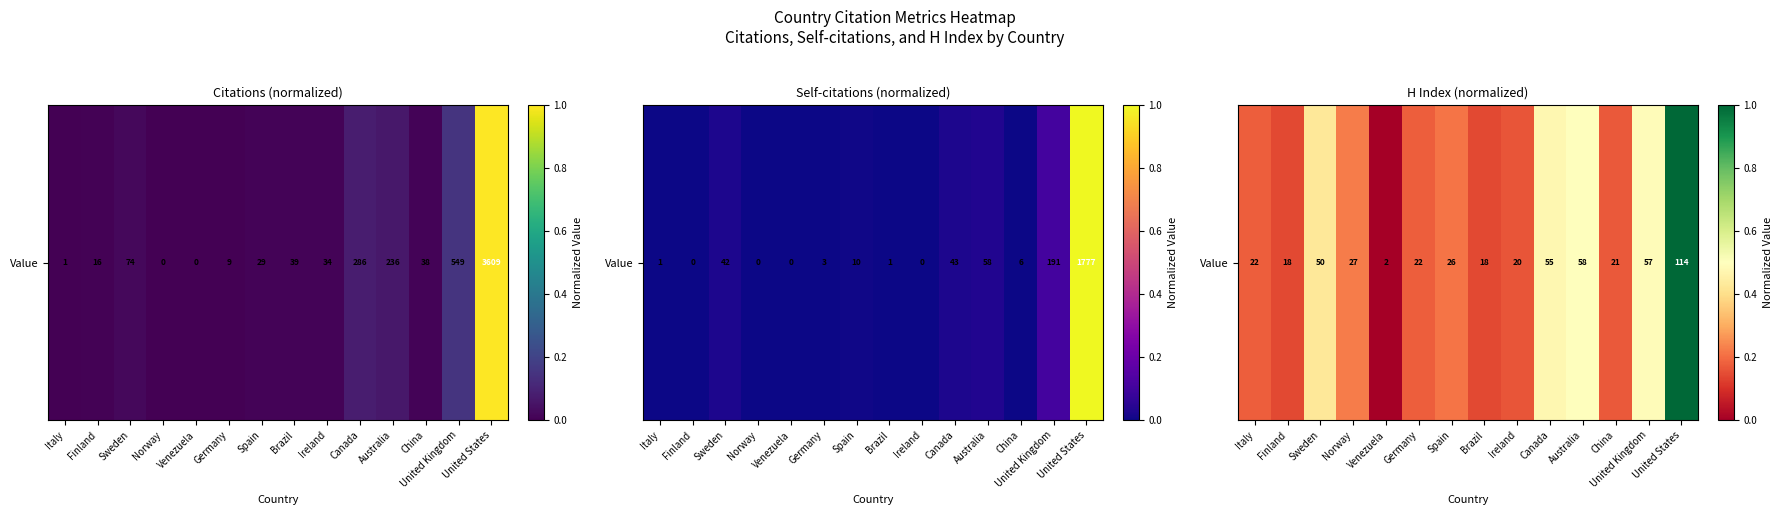

How many values are between 0 and 1?

14